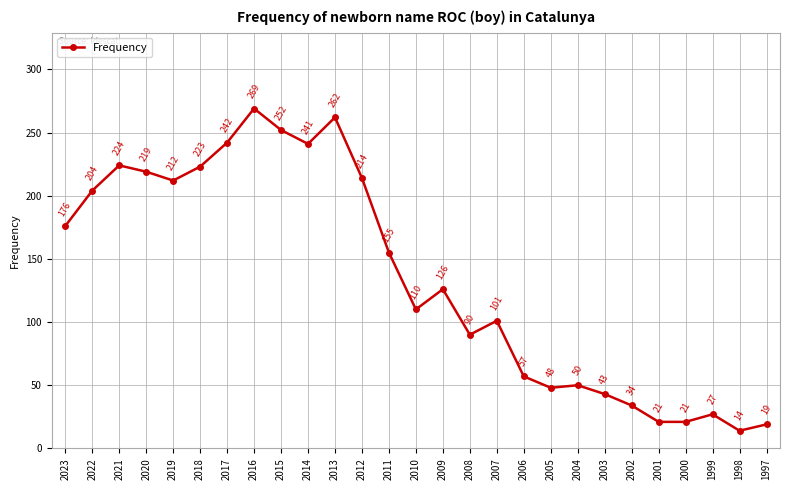

Is it true that the value at 2001 is 21?

True